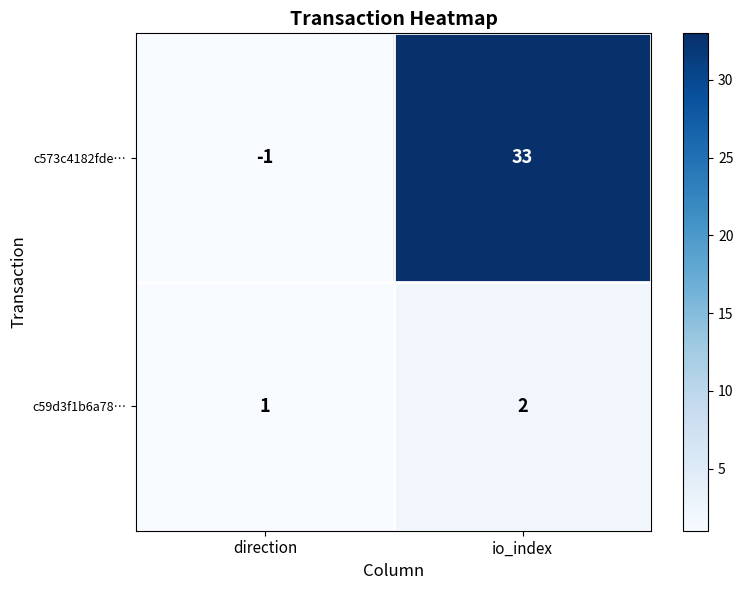

List the series in order of their peak value, highest first.

c573c4182fde…, c59d3f1b6a78…